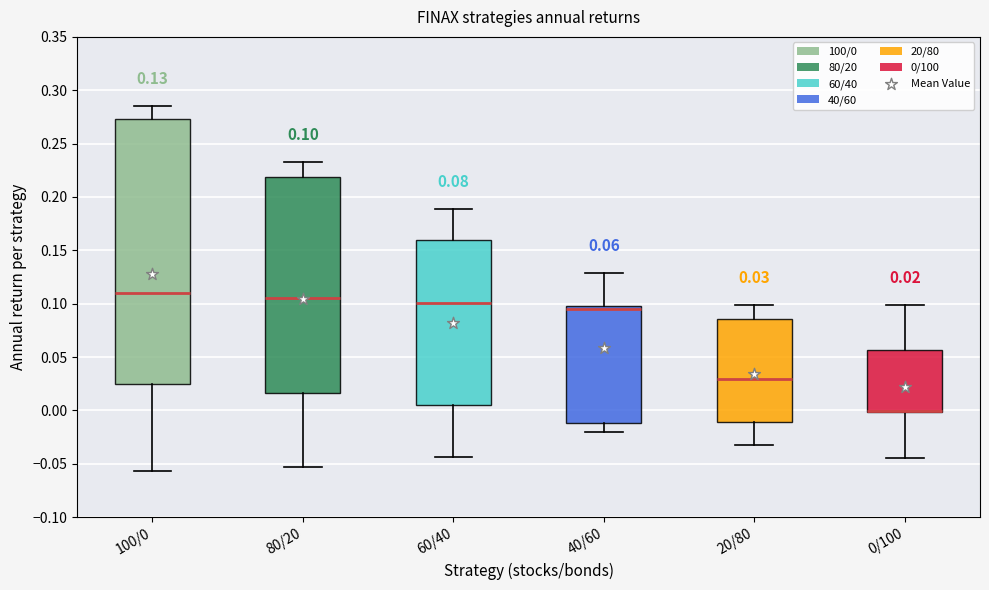

Which box is the tallest, from its lower edge to its upper edge?

100/0